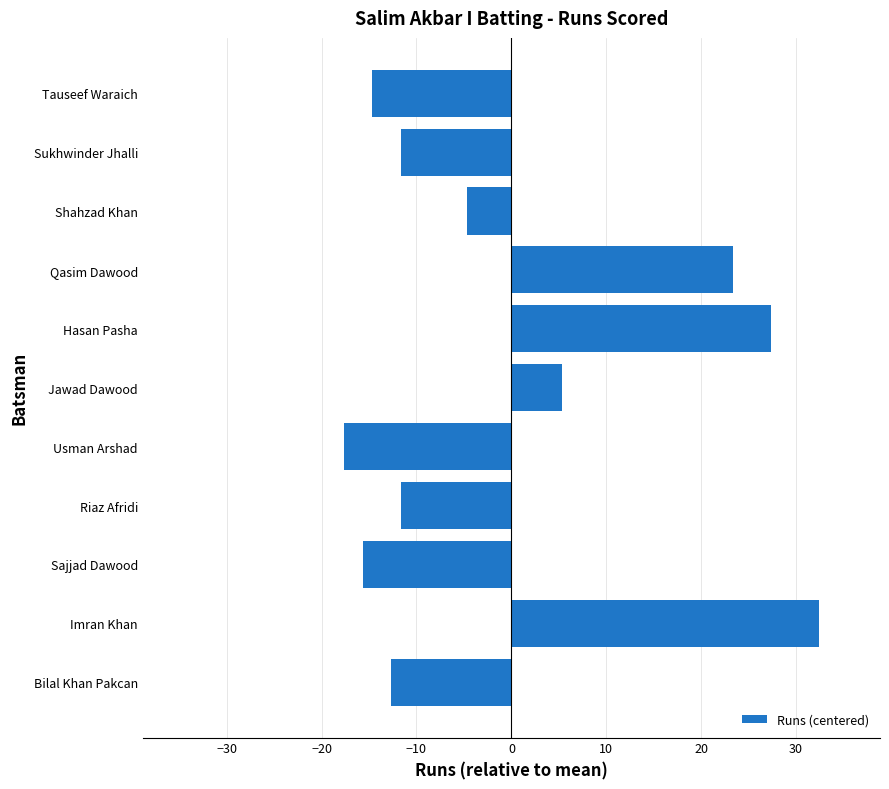

Which has a higher value, Jawad Dawood or Riaz Afridi?

Jawad Dawood